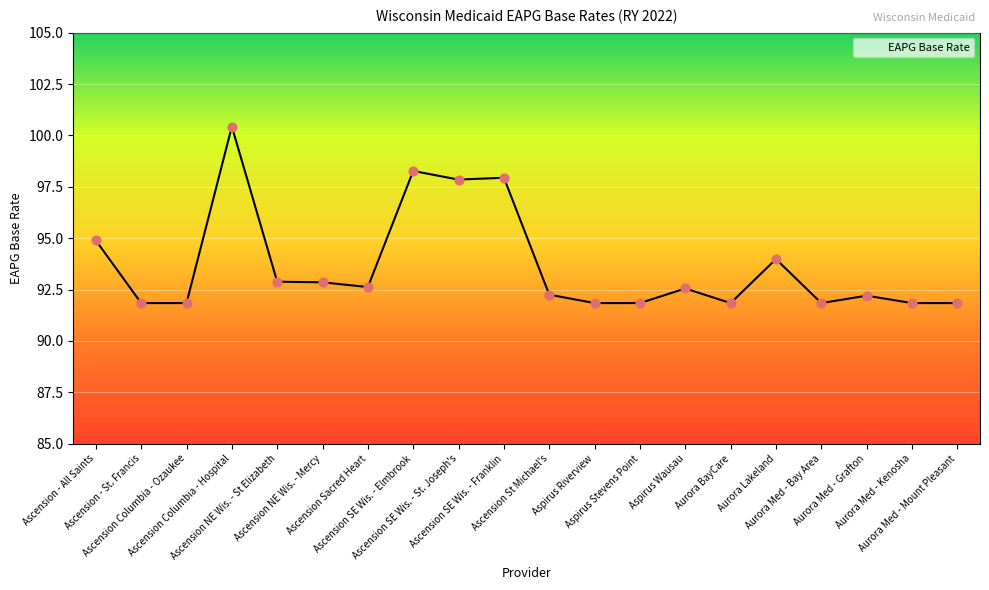

What is the change in value from Aspirus Riverview to Aspirus Wausau?

+0.7